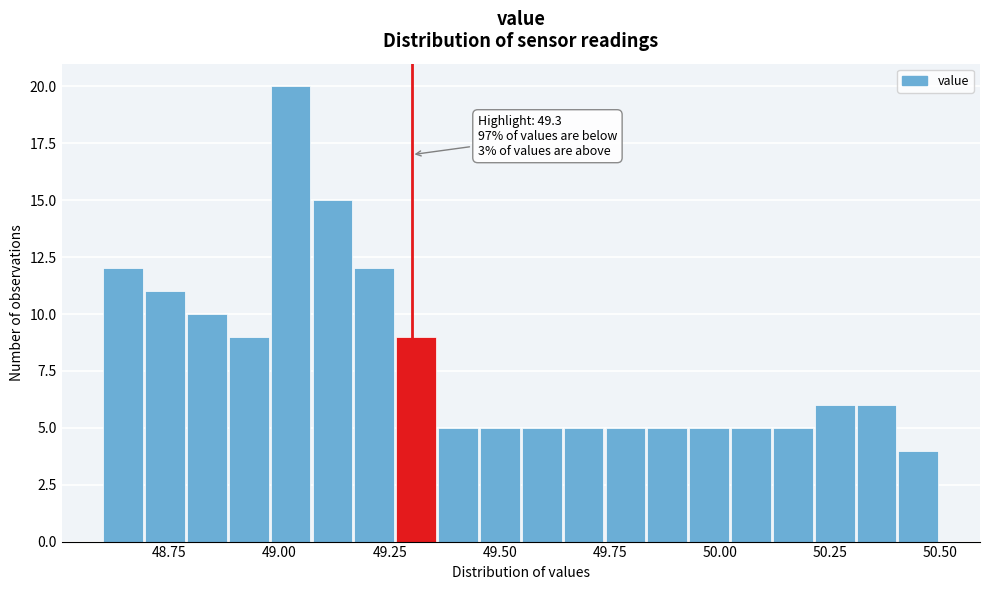

Read against the x-axis, roughly where is the centre of the tallest bar?

49.05